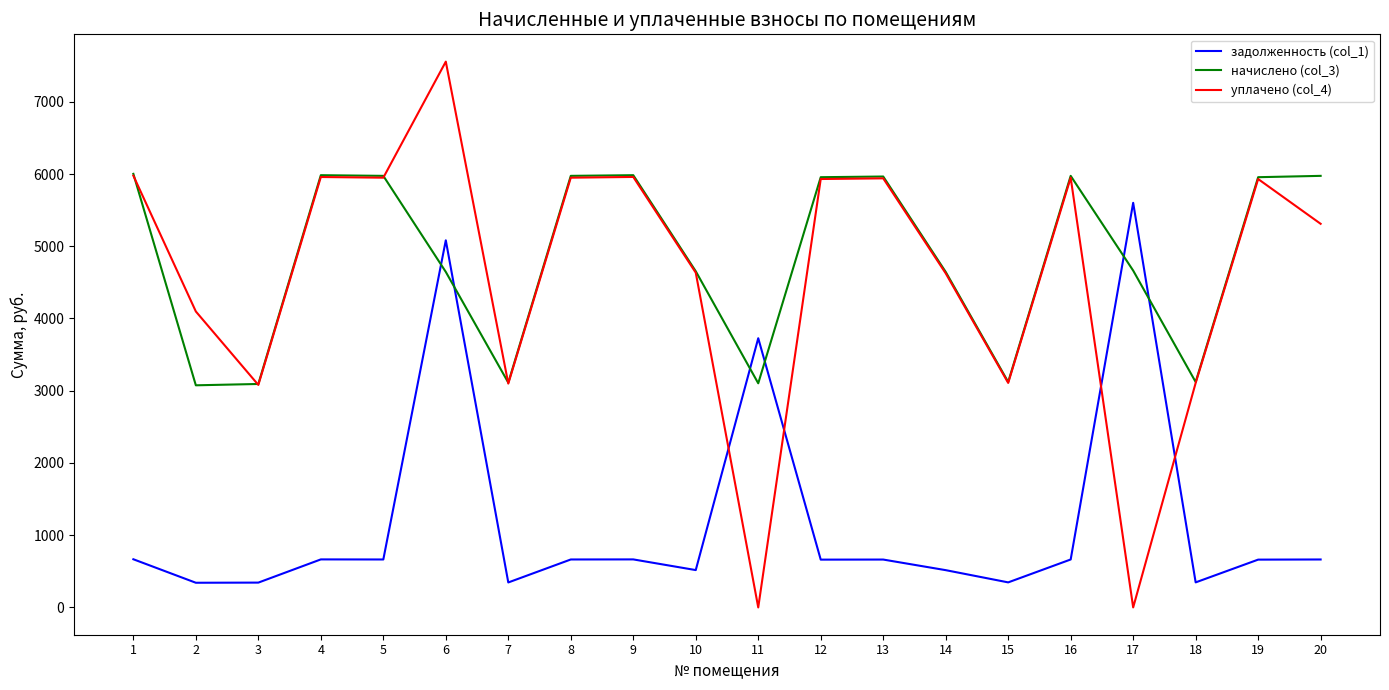

The value of уплачено (col_4) at 2 is 4097.0. True or false?

True